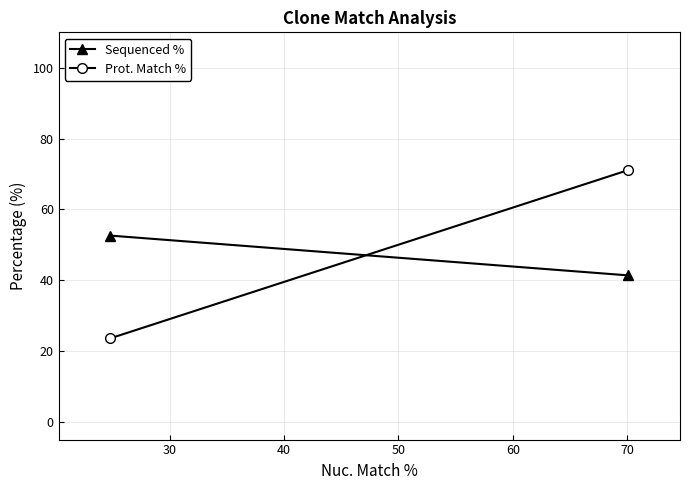

The Prot. Match % series shows 20.3 at 30. True or false?

False